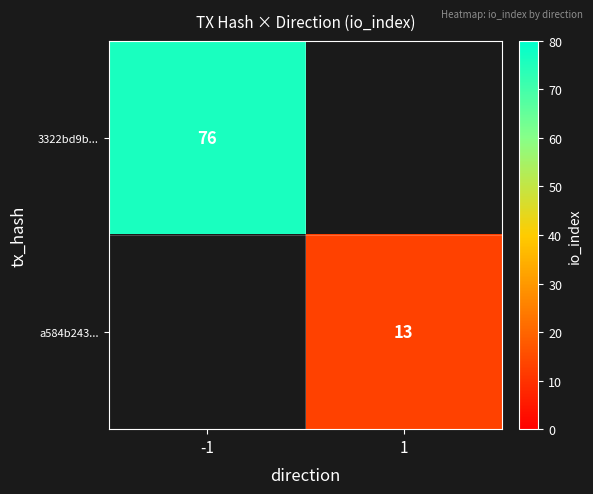

The 3322bd9b... series shows 44 at -1. True or false?

False